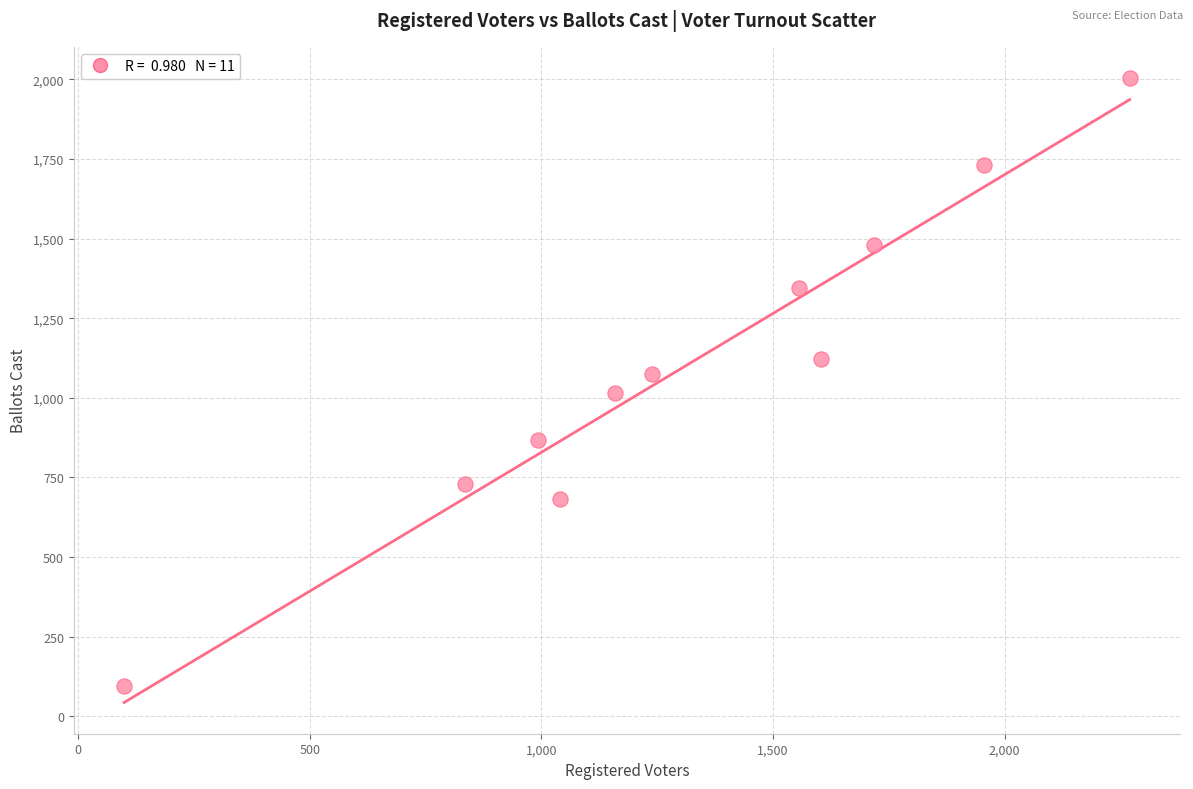

What is the average Y value?

1104